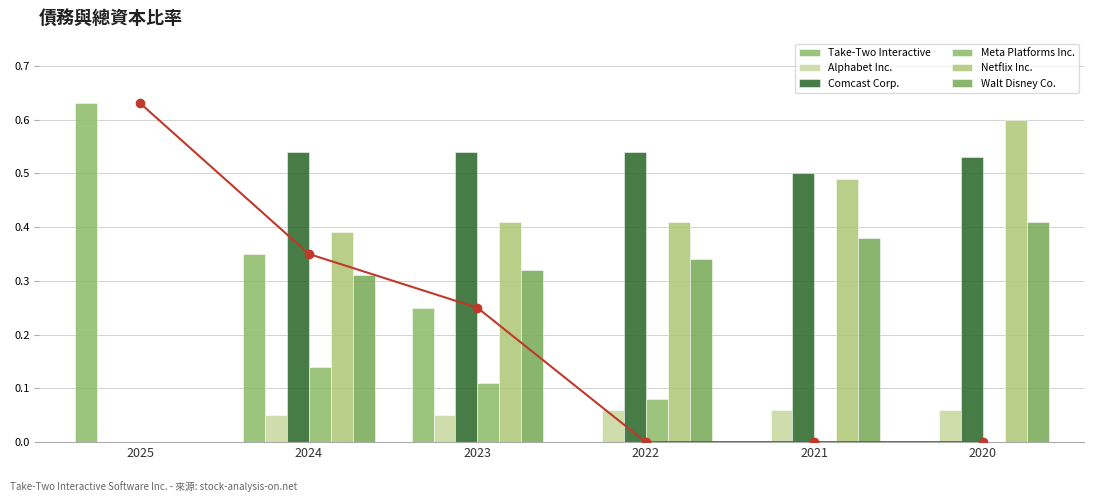

How many bars are there in each group?

6